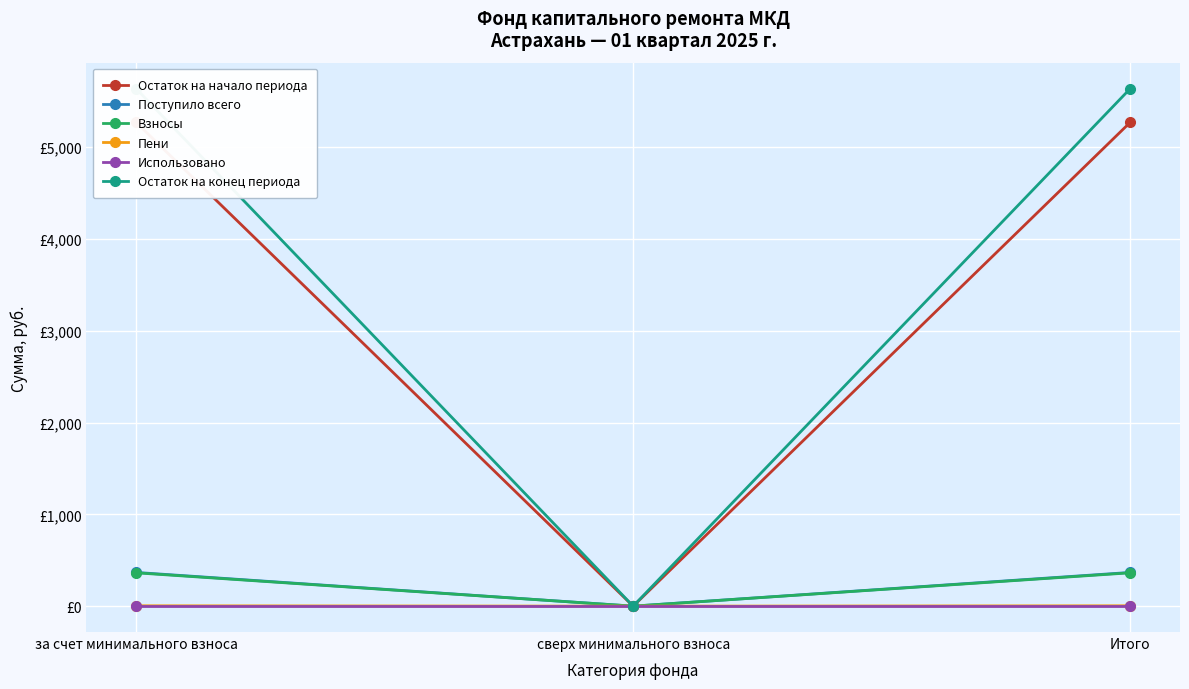

What is the difference between the maximum and minimum values in the Пени series?

4.1